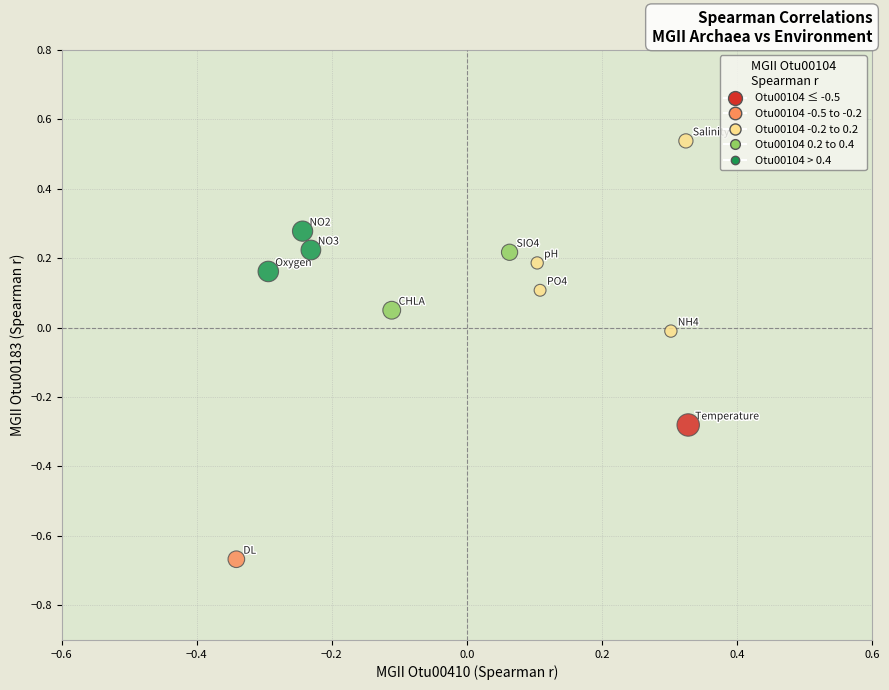

What is the range of X values (max minus min)?

0.7